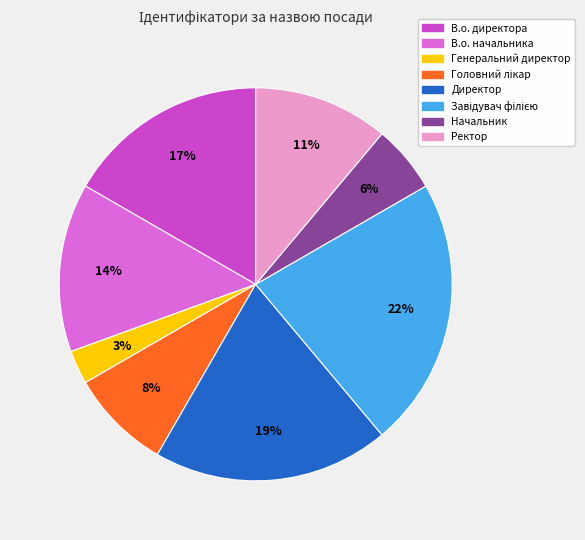

To the nearest percent, what percentage of the pie is Ректор?

11%